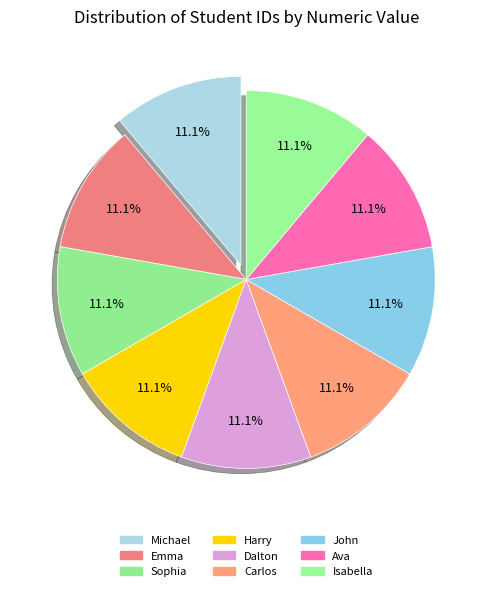

How many segments does this pie chart have?

9